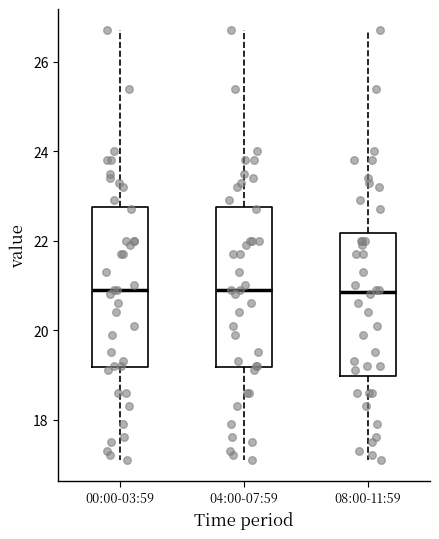

Where is the upper edge of the box for 00:00-03:59 on the y-axis? The values are not printed on the chart, so give them approximately, as read against the axis.

22.8